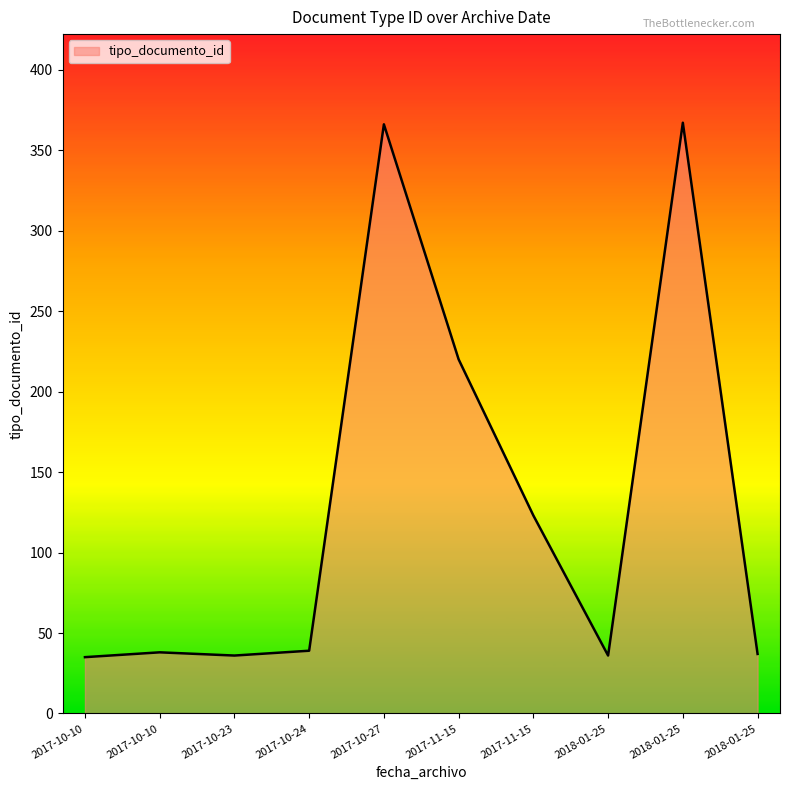

Does the chart display data point markers on the line(s)?

No